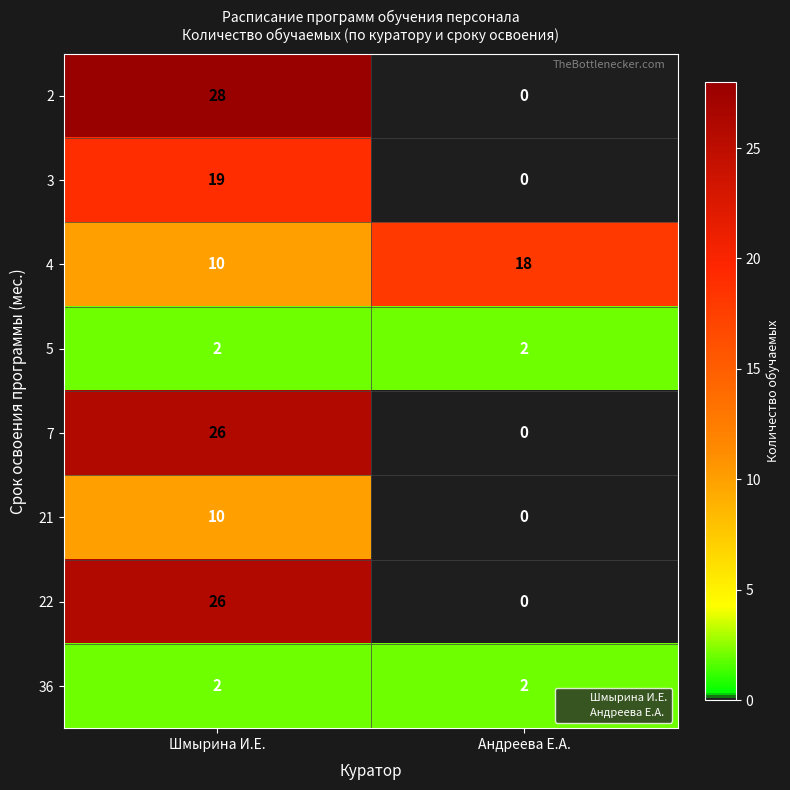

What is the sum of all 5 values?

4